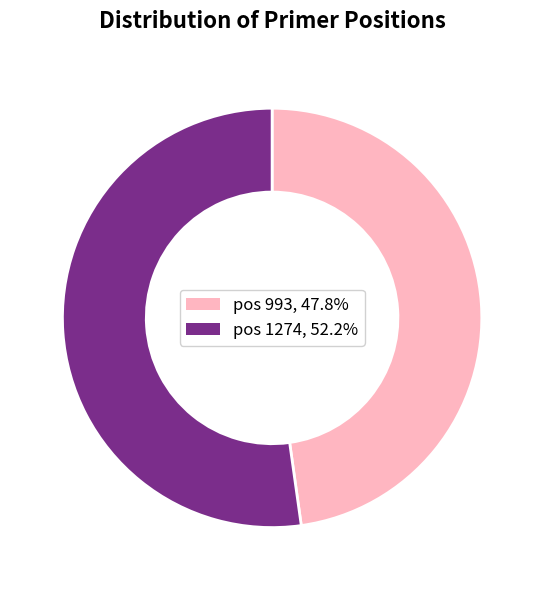

Approximately how many times larger is the value at pos 1274, 52.2% compared to pos 993, 47.8%?

1.1